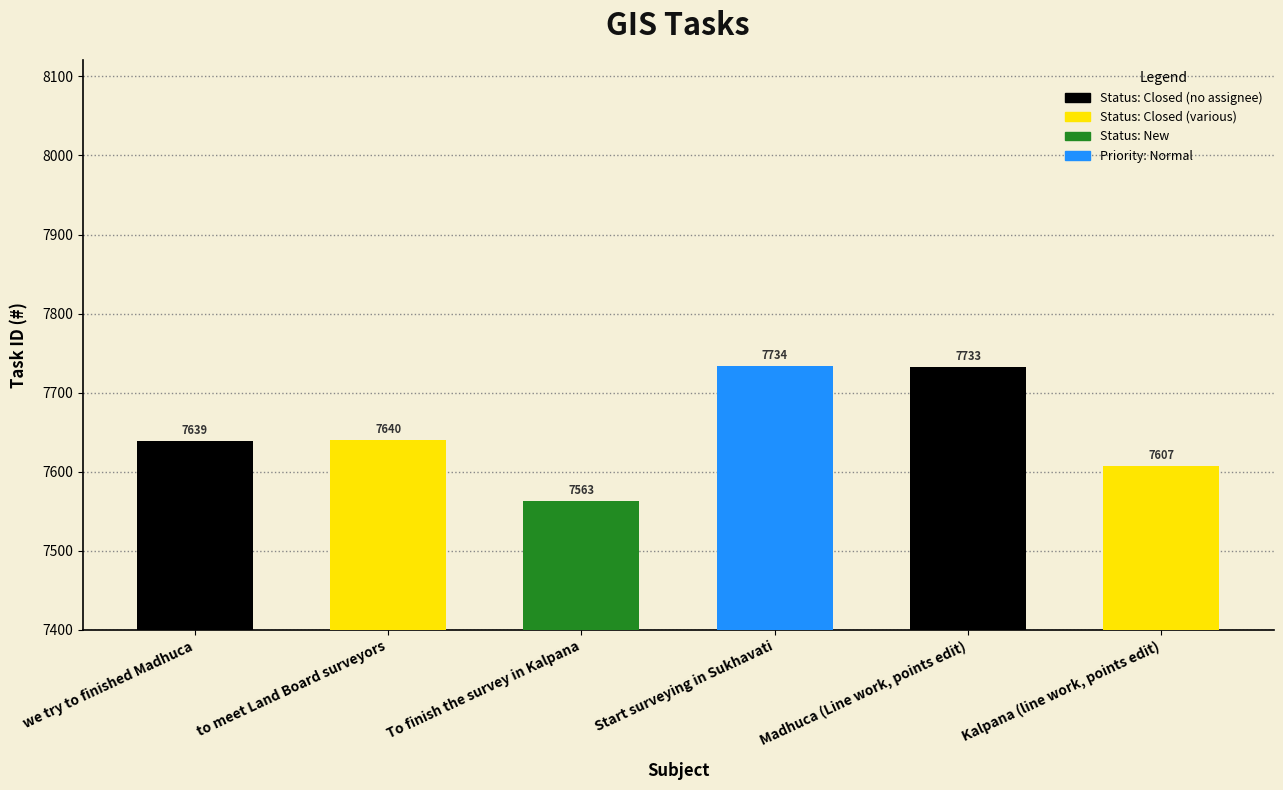

What is the approximate value at To finish the survey in Kalpana, to the nearest 10?

7560